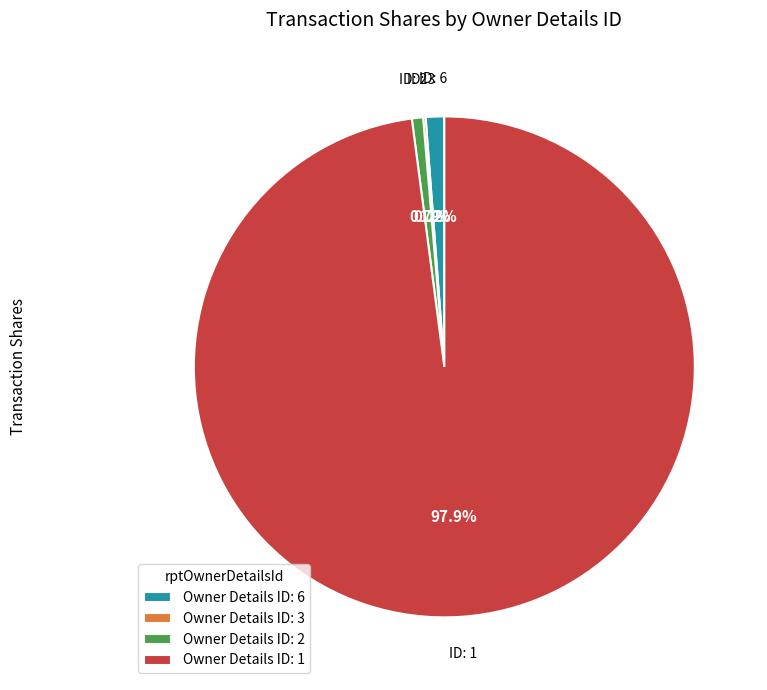

Does Owner Details ID: 6 represent more than half of the total?

No